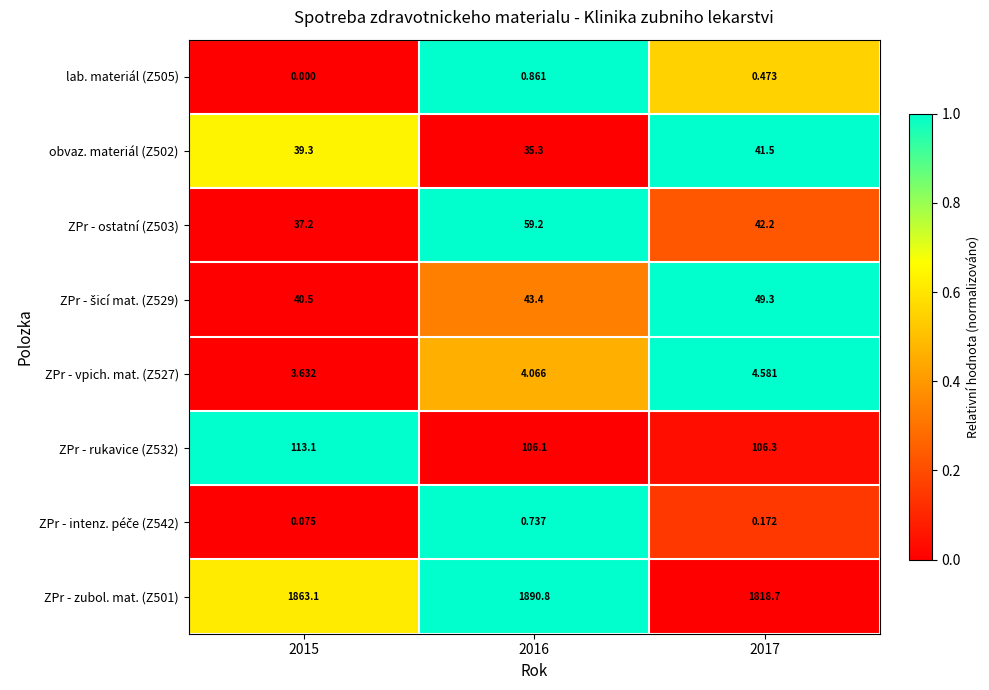

Is the value of lab. materiál (Z505) at 2016 greater than the value of ZPr - rukavice (Z532) at 2017?

No